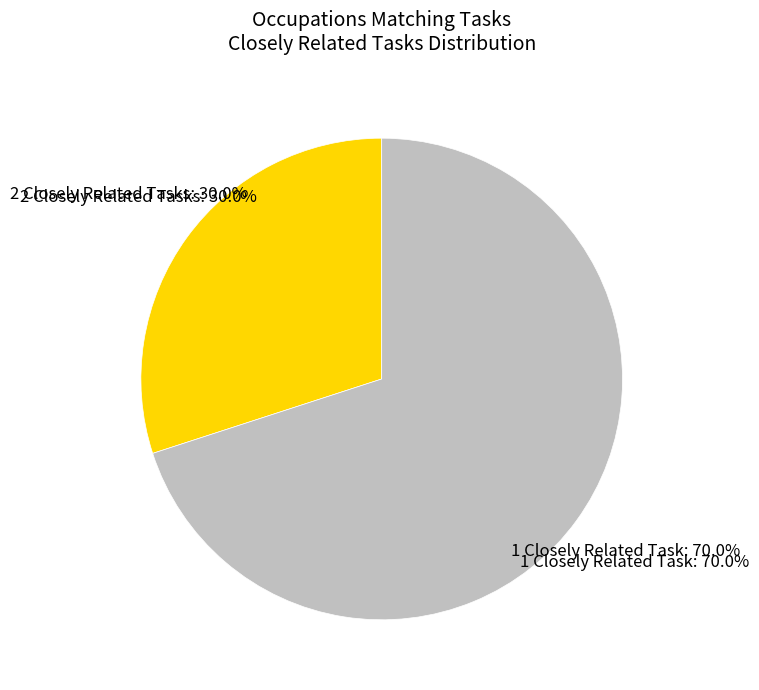

Is it true that Appraisers and Assessors of Real Estate is 10% of the pie?

False